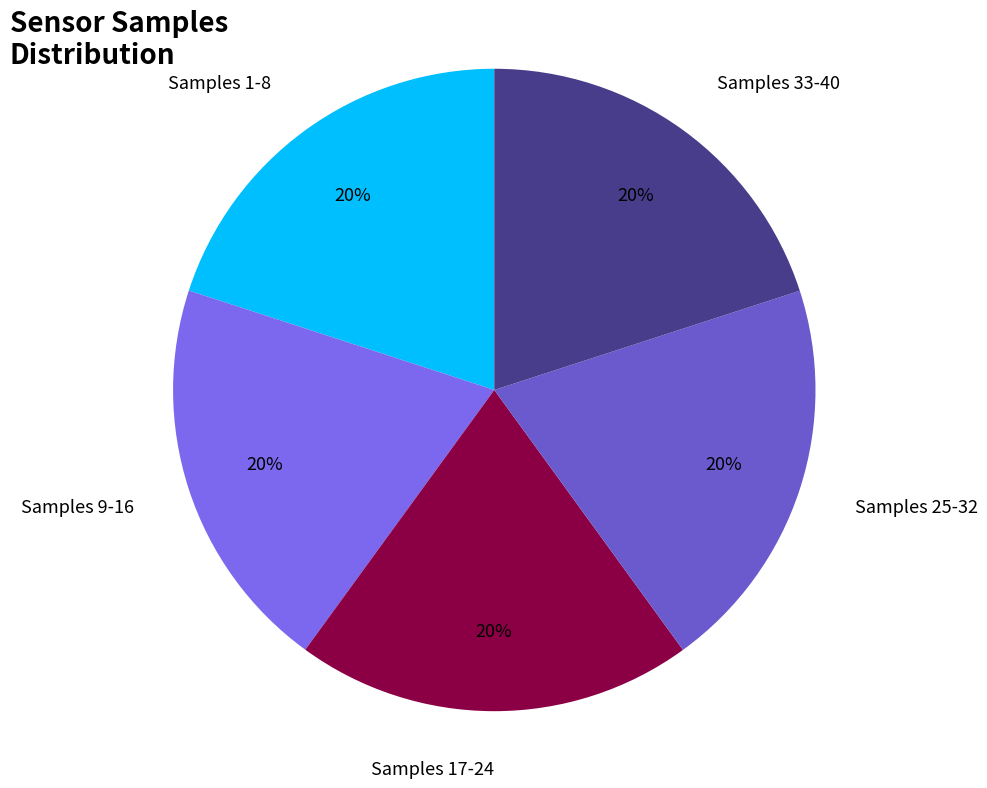

Does Samples 17-24 account for over 50% of the chart?

No